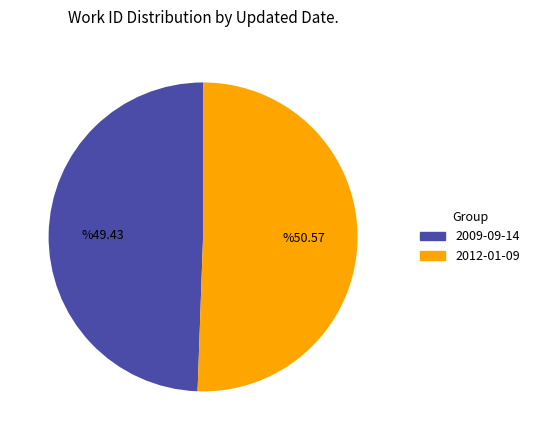

What is the ratio of the value at 2012-01-09 to the value at 2009-09-14?

1.0